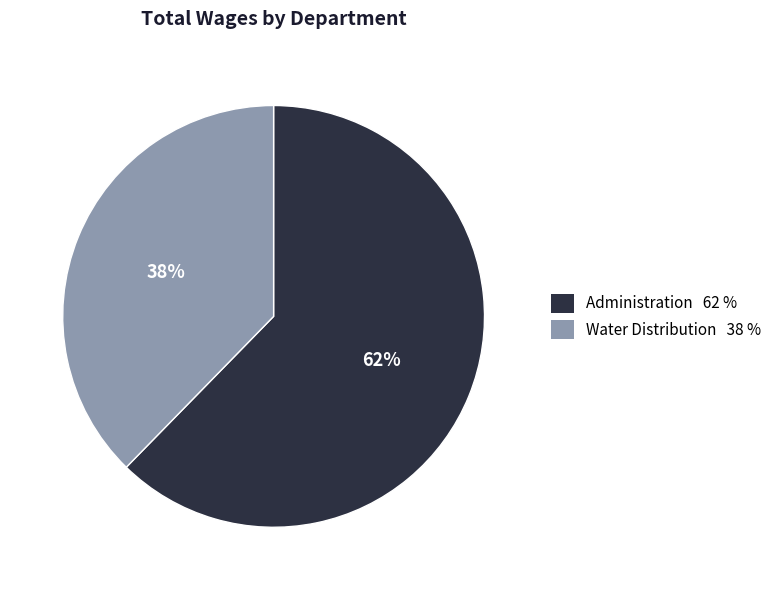

The Administration slice represents 50% of the pie. True or false?

False